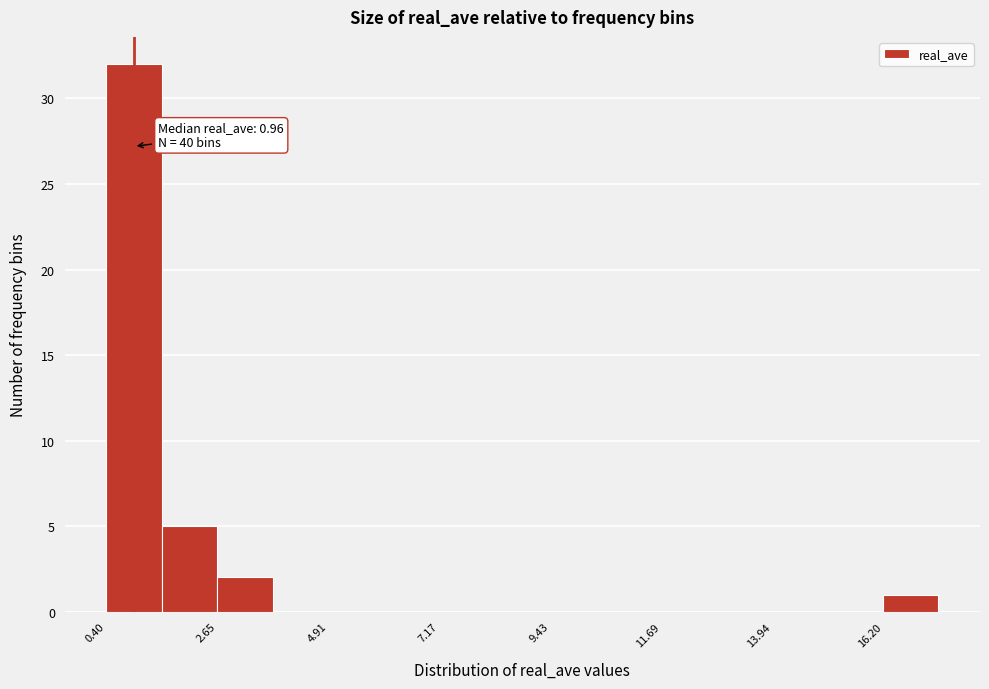

Read against the x-axis, roughly where is the centre of the tallest bar?

1.0